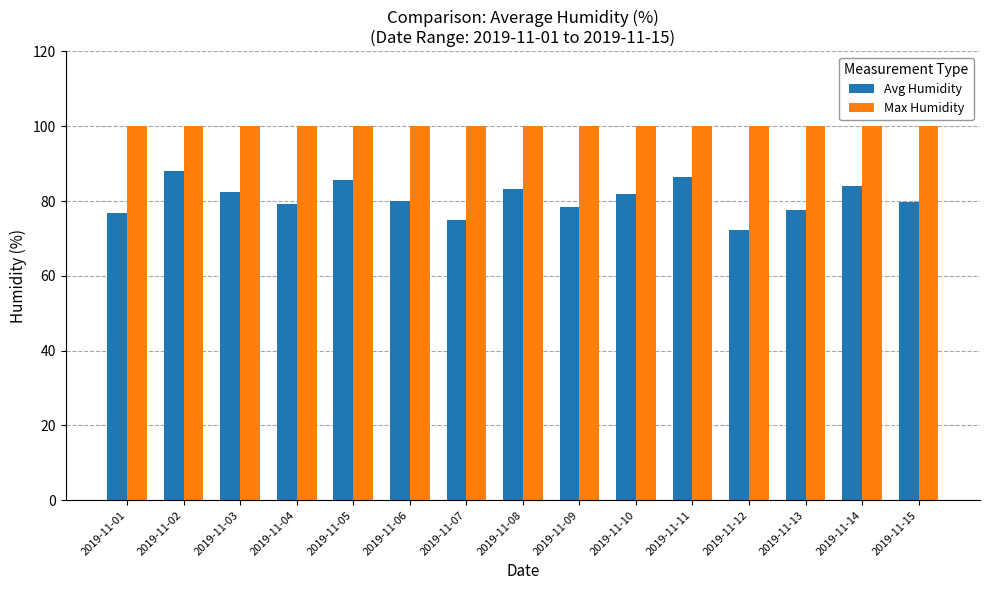

What is the approximate value of Avg Humidity at 2019-11-15?

79.8